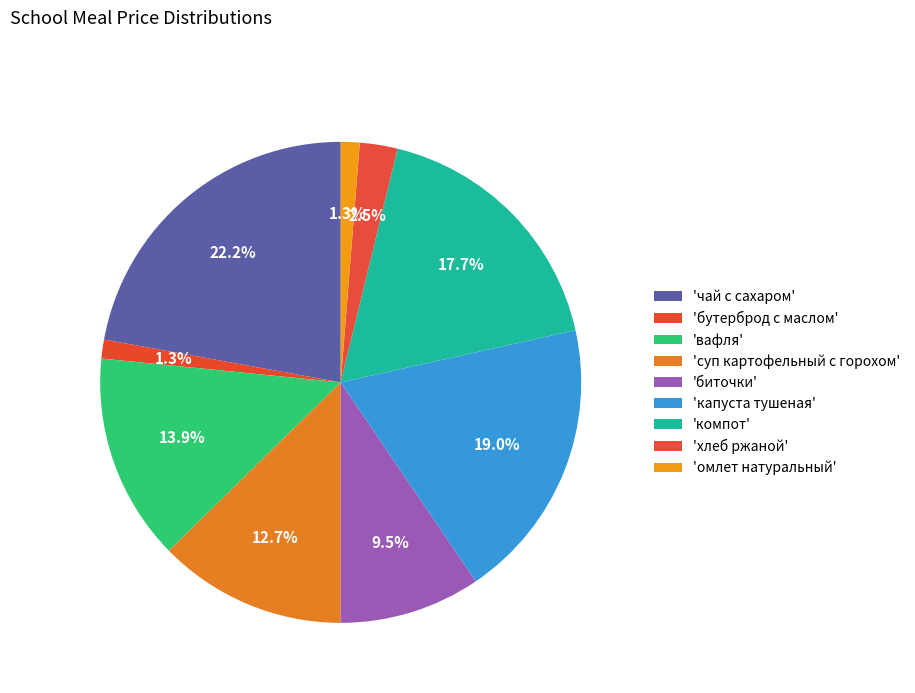

How many slices are in this pie chart?

9